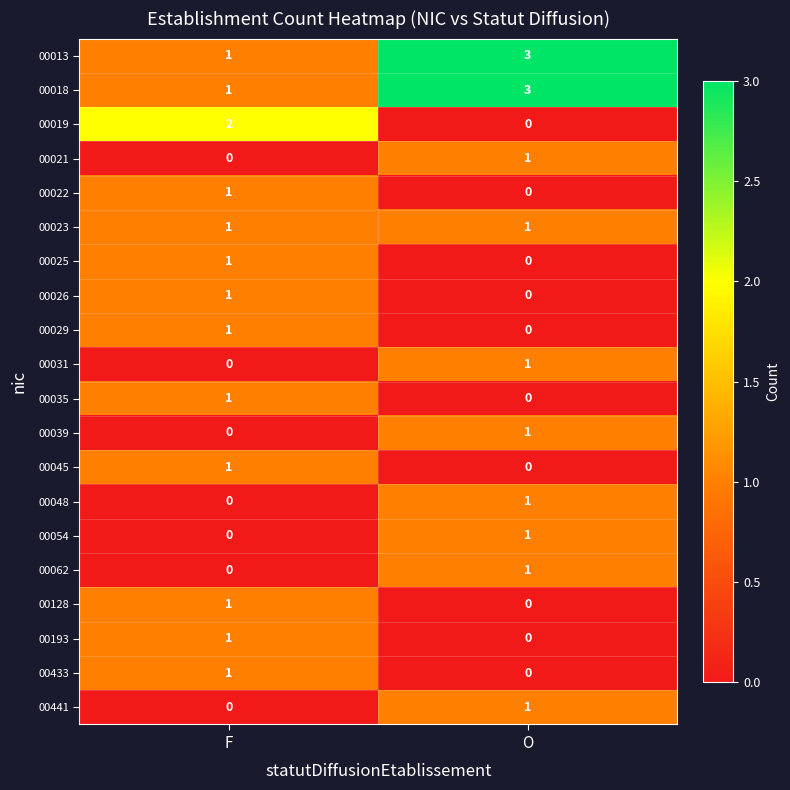

At which label does 00013 reach its minimum?

F